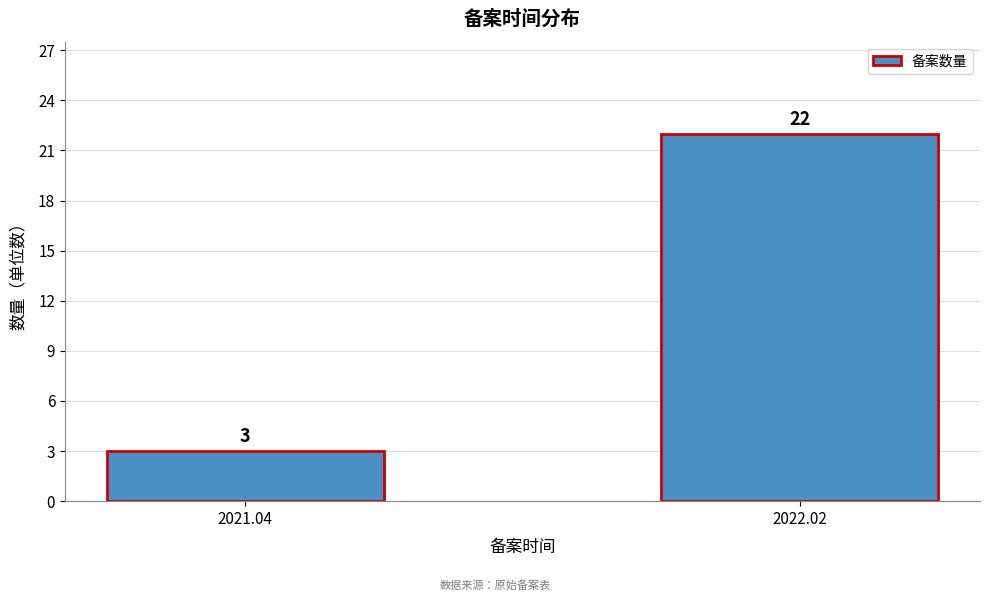

Reading right to left, extract all data points from this chart.

22	3